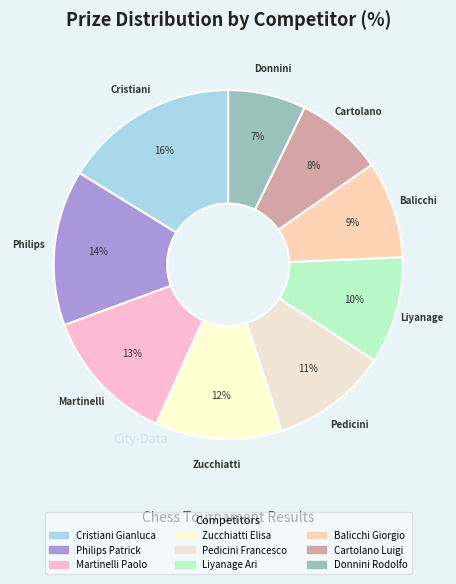

Which slice is the smallest?

Donnini Rodolfo